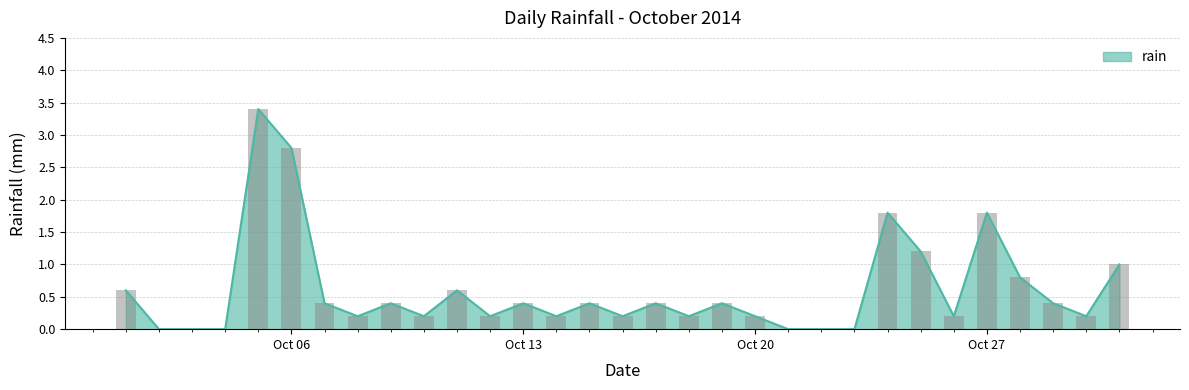

The value at 2014-10-10 is 0.3. True or false?

False